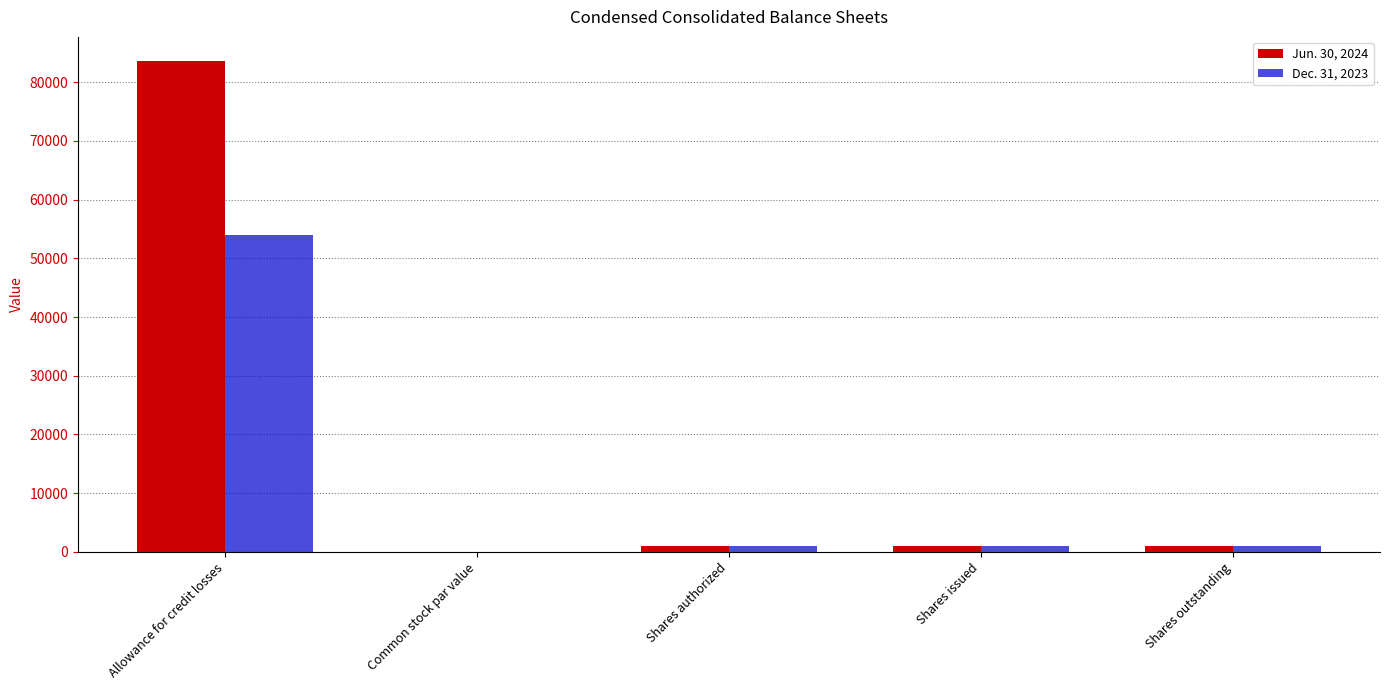

True or false: Dec. 31, 2023 has a value of 78661 at Allowance for credit losses.

False